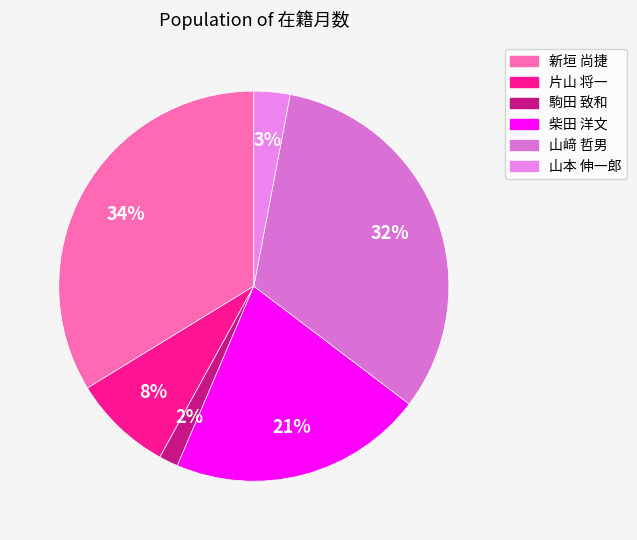

To the nearest percent, what is the average slice percentage?

17%